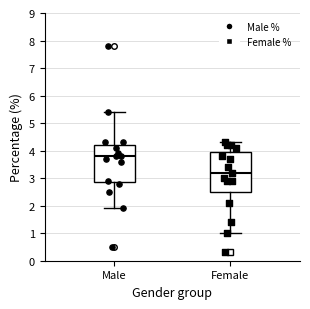

Reading left to right, transcribe this box plot: for each box, give where its median line is, the range the box spans, and where its two whiskers end, as read against the y-axis. The values are not printed on the chart, so give them approximately, as read against the axis.

Male: median 3.8, box 2.9 to 4.2, whiskers 1.9 to 5.4
Female: median 3.2, box 2.5 to 4.0, whiskers 1.0 to 4.3